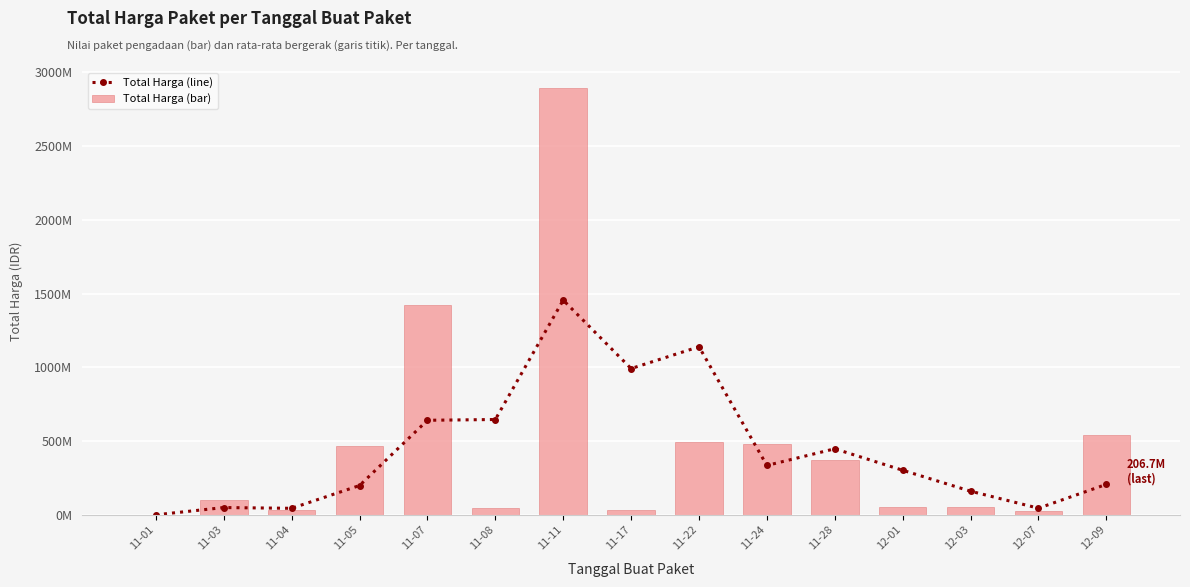

Does the chart contain any negative values?

No